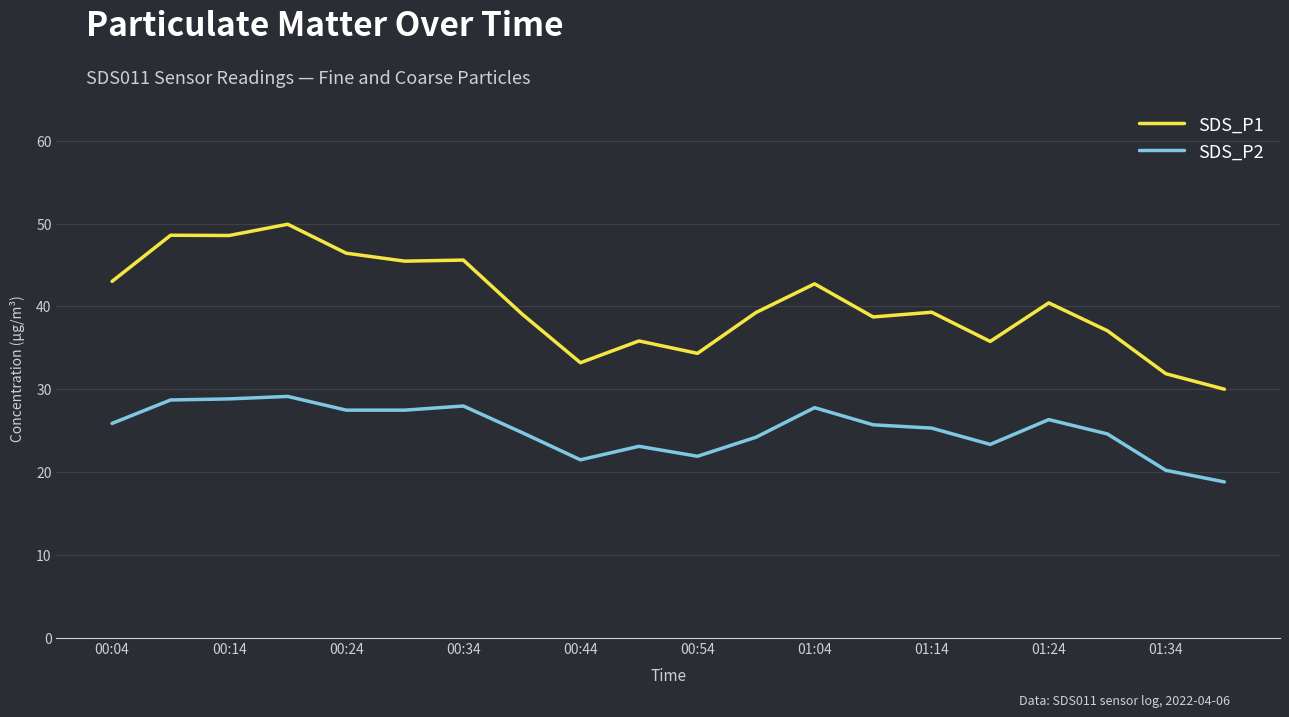

Rank the series by their average value, from highest to lowest.

SDS_P1, SDS_P2